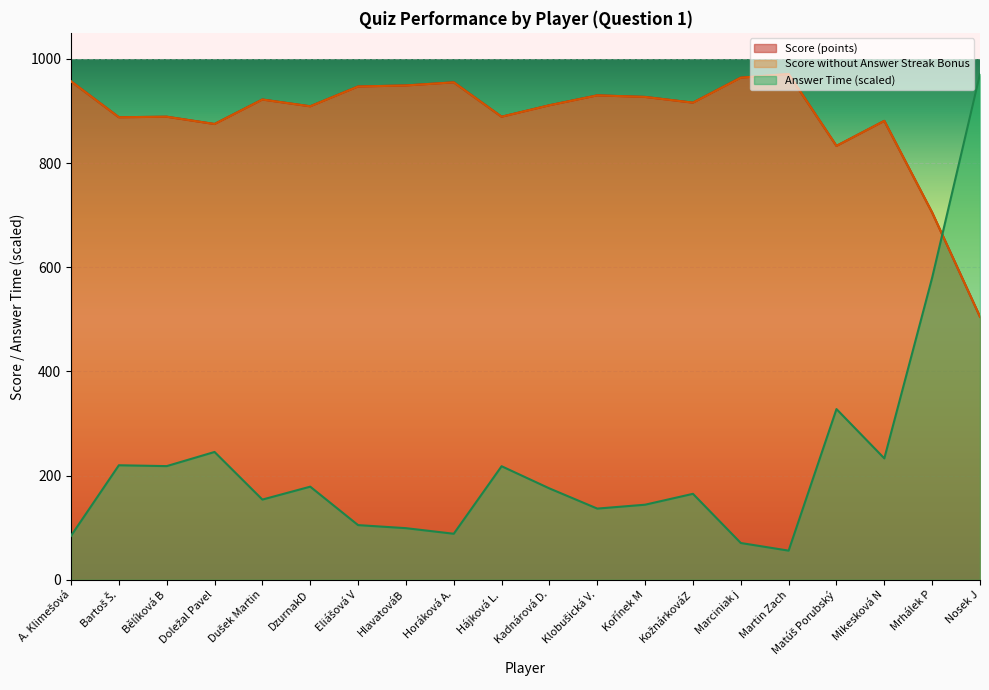

True or false: Score (points) has a value of 1557 at Martin Zach.

False